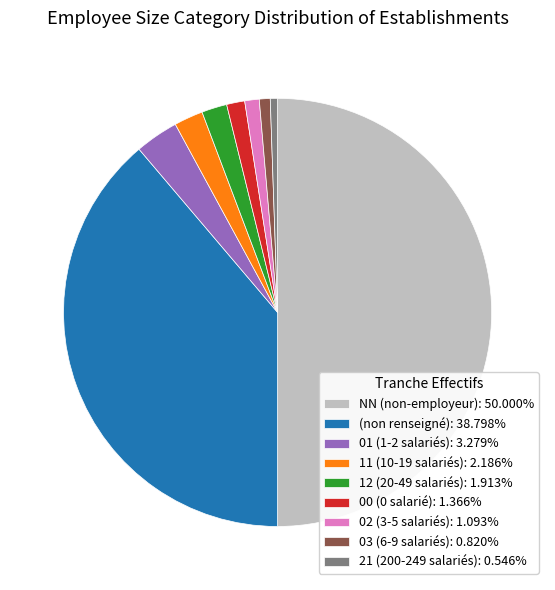

Do 11 (10-19 salariés): 2.186% and 02 (3-5 salariés): 1.093% together represent more than half of the pie?

No